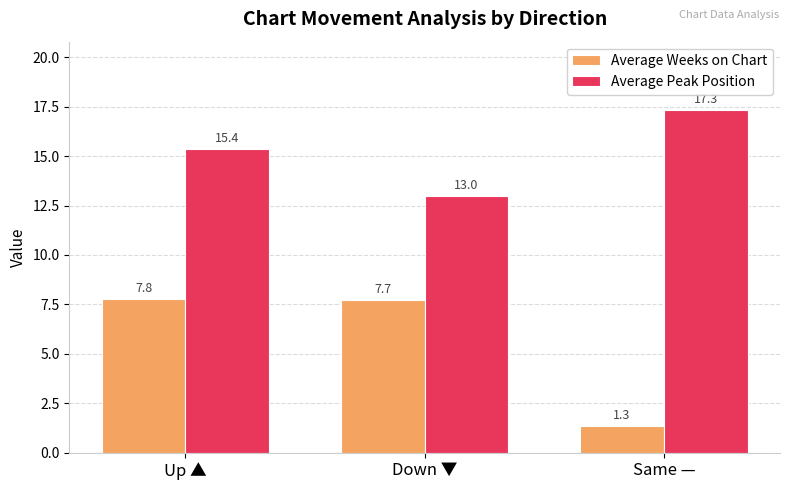

Reading left to right, extract all data points from this chart.

Average Weeks on Chart: Up ▲=7.8	Down ▼=7.7	Same —=1.3
Average Peak Position: Up ▲=15.4	Down ▼=13.0	Same —=17.3